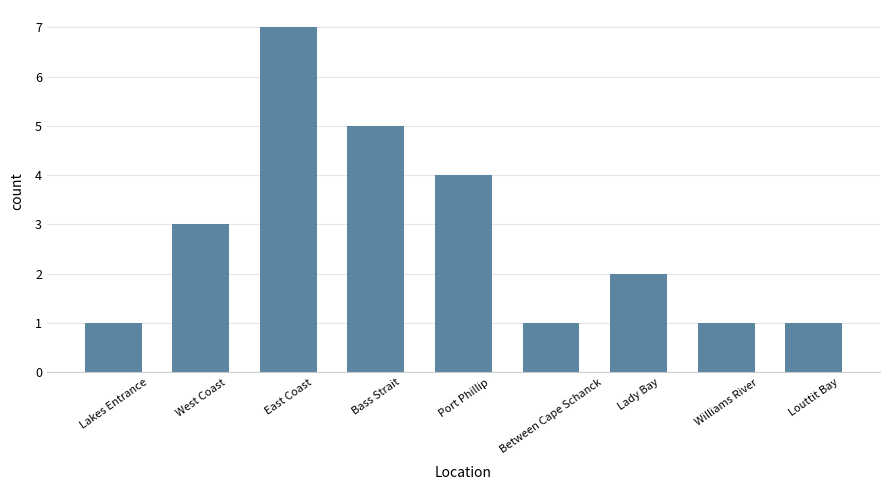

What is the sum of the values at Bass Strait and Williams River?

6